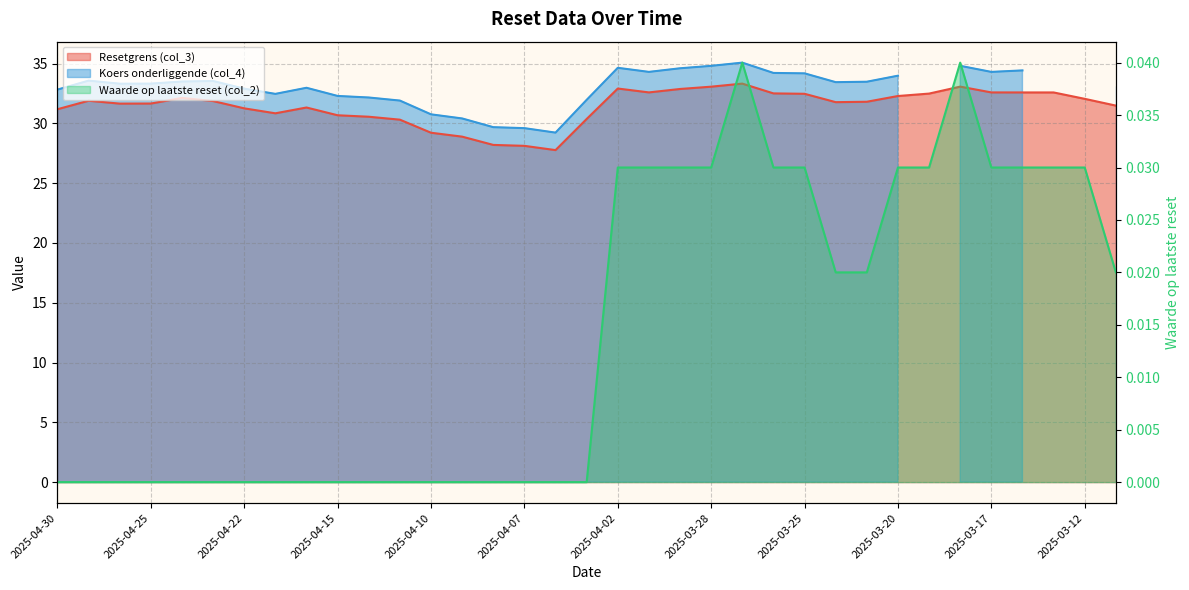

Reading right to left, transcribe all the data shown in this chart.

Resetgrens (col_3): 2025-03-11=31.5	2025-03-12=32.1	2025-03-13=32.6	2025-03-14=32.6	2025-03-17=32.6	2025-03-18=33.1	2025-03-19=32.5	2025-03-20=32.3	2025-03-21=31.8	2025-03-24=31.8	2025-03-25=32.5	2025-03-26=32.5	2025-03-27=33.3	2025-03-28=33.1	2025-03-31=32.9	2025-04-01=32.6	2025-04-02=32.9	2025-04-03=30.4	2025-04-04=27.8	2025-04-07=28.1	2025-04-08=28.2	2025-04-09=28.9	2025-04-10=29.2	2025-04-11=30.3	2025-04-14=30.6	2025-04-15=30.7	2025-04-16=31.3	2025-04-17=30.8	2025-04-22=31.3	2025-04-23=31.9	2025-04-24=32.1	2025-04-25=31.7	2025-04-28=31.7	2025-04-29=31.9	2025-04-30=31.2
Waarde op laatste reset (col_2): 2025-03-11=0.0	2025-03-12=0.0	2025-03-13=0.0	2025-03-14=0.0	2025-03-17=0.0	2025-03-18=0.0	2025-03-19=0.0	2025-03-20=0.0	2025-03-21=0.0	2025-03-24=0.0	2025-03-25=0.0	2025-03-26=0.0	2025-03-27=0.0	2025-03-28=0.0	2025-03-31=0.0	2025-04-01=0.0	2025-04-02=0.0	2025-04-03=0.0	2025-04-04=0.0	2025-04-07=0.0	2025-04-08=0.0	2025-04-09=0.0	2025-04-10=0.0	2025-04-11=0.0	2025-04-14=0.0	2025-04-15=0.0	2025-04-16=0.0	2025-04-17=0.0	2025-04-22=0.0	2025-04-23=0.0	2025-04-24=0.0	2025-04-25=0.0	2025-04-28=0.0	2025-04-29=0.0	2025-04-30=0.0